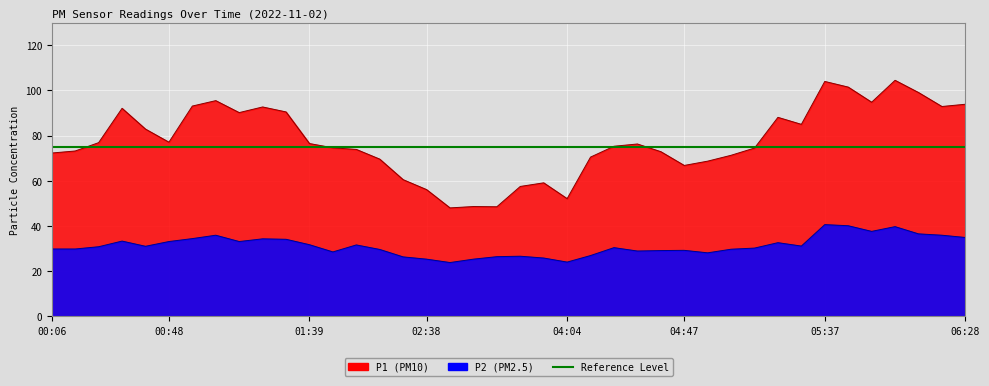

What is the value of the P2 point at the 24th from the left?

26.9